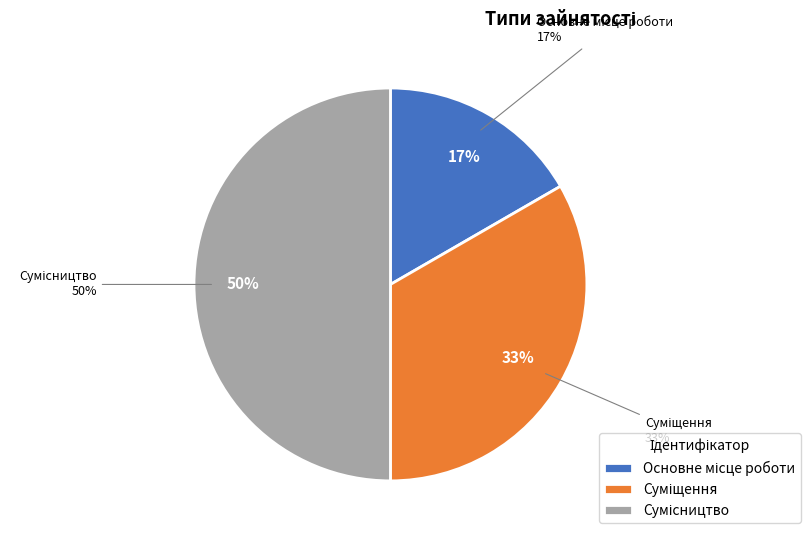

What percentage is the Основне місце роботи slice, to the nearest percent?

17%